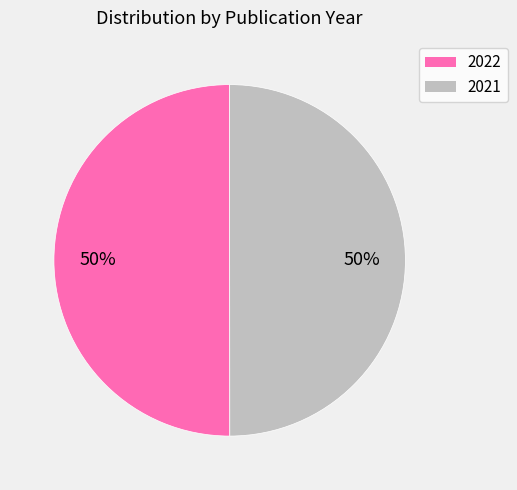

Is the sum of 2022 and 2021 greater than half?

Yes